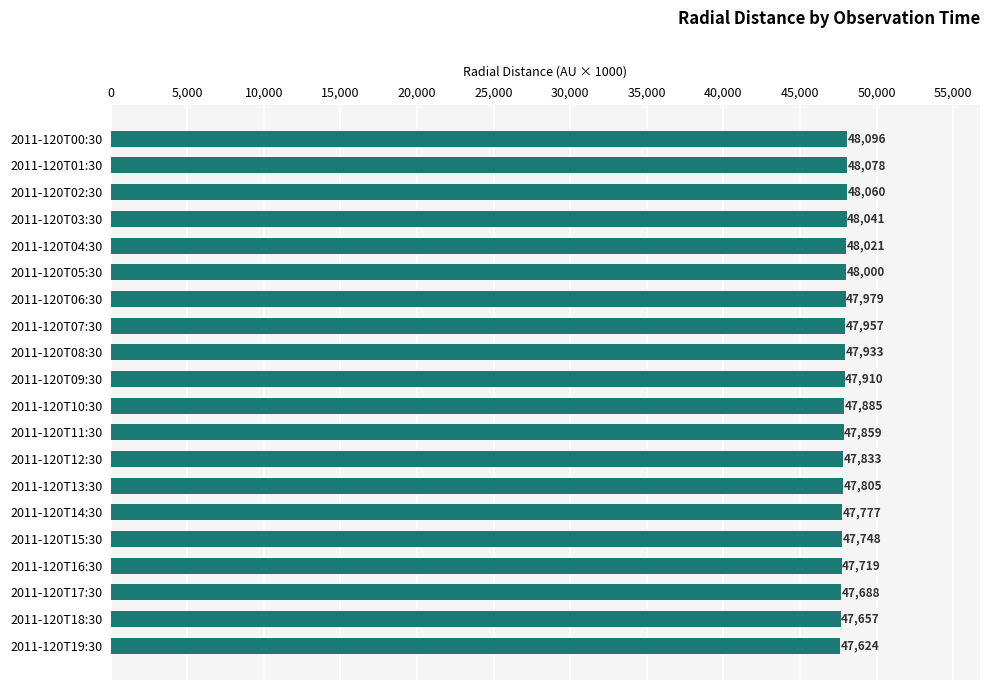

List the labels in order of value, largest first.

2011-120T00:30, 2011-120T01:30, 2011-120T02:30, 2011-120T03:30, 2011-120T04:30, 2011-120T05:30, 2011-120T06:30, 2011-120T07:30, 2011-120T08:30, 2011-120T09:30, 2011-120T10:30, 2011-120T11:30, 2011-120T12:30, 2011-120T13:30, 2011-120T14:30, 2011-120T15:30, 2011-120T16:30, 2011-120T17:30, 2011-120T18:30, 2011-120T19:30